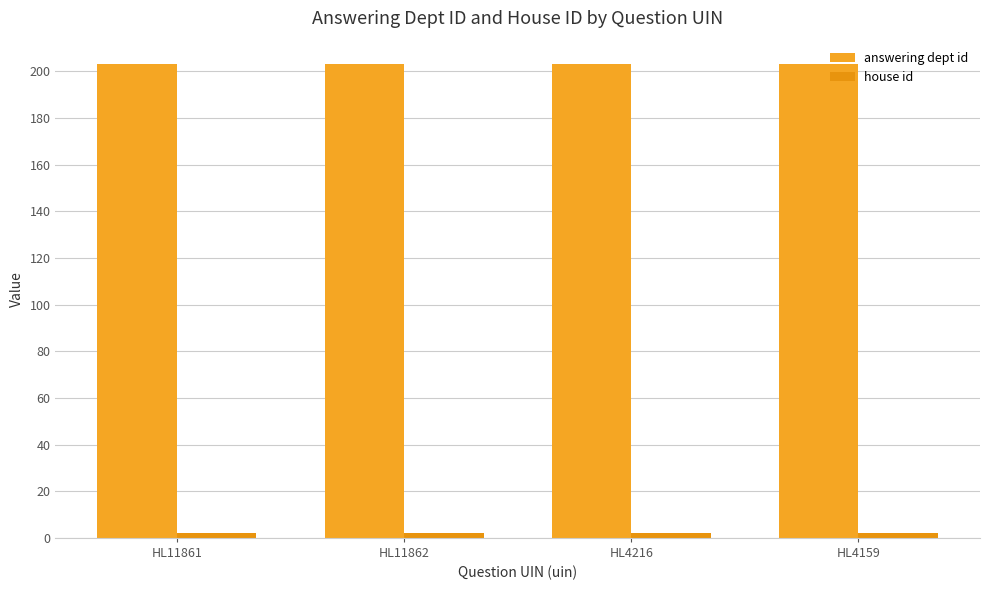

What is the sum of the answering dept id values at HL11861 and HL4159?

406